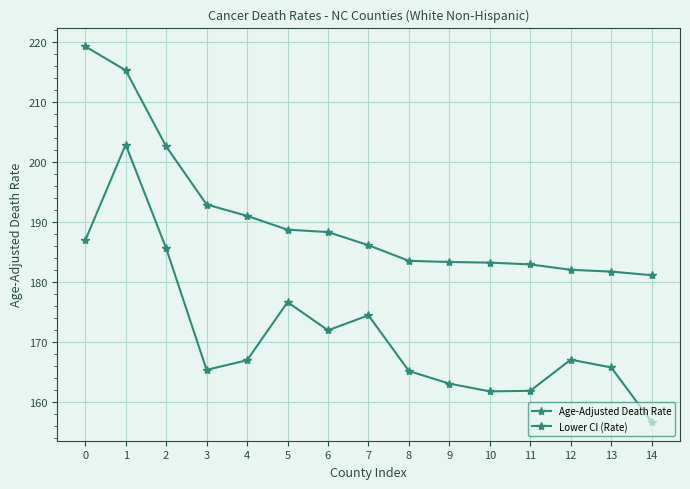

How many distinct data groups are displayed?

2